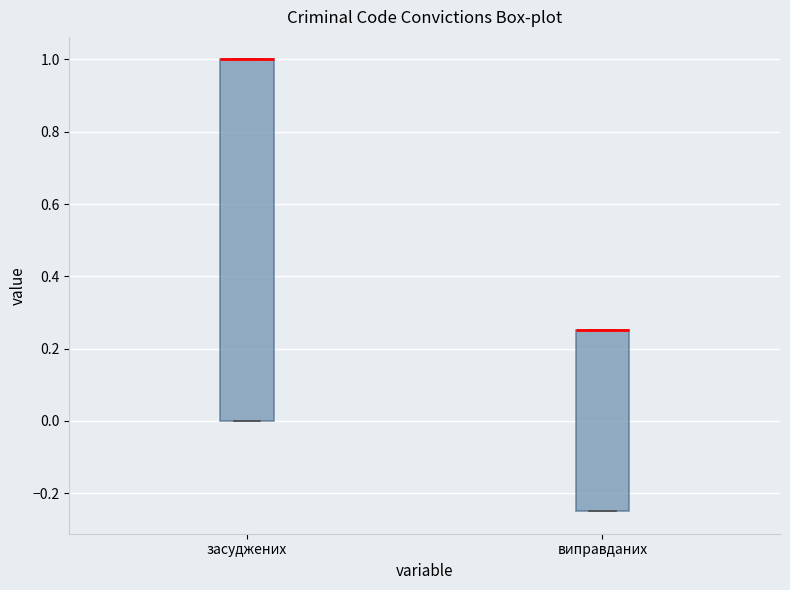

Where is the upper edge of the box for засуджених on the y-axis? The values are not printed on the chart, so give them approximately, as read against the axis.

1.00